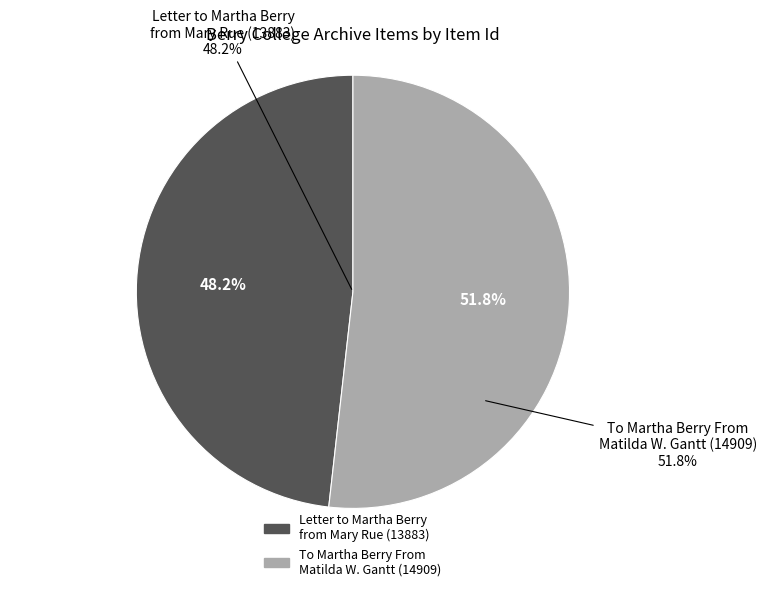

Which category has the biggest portion of the pie?

To Martha Berry From
Matilda W. Gantt (14909)